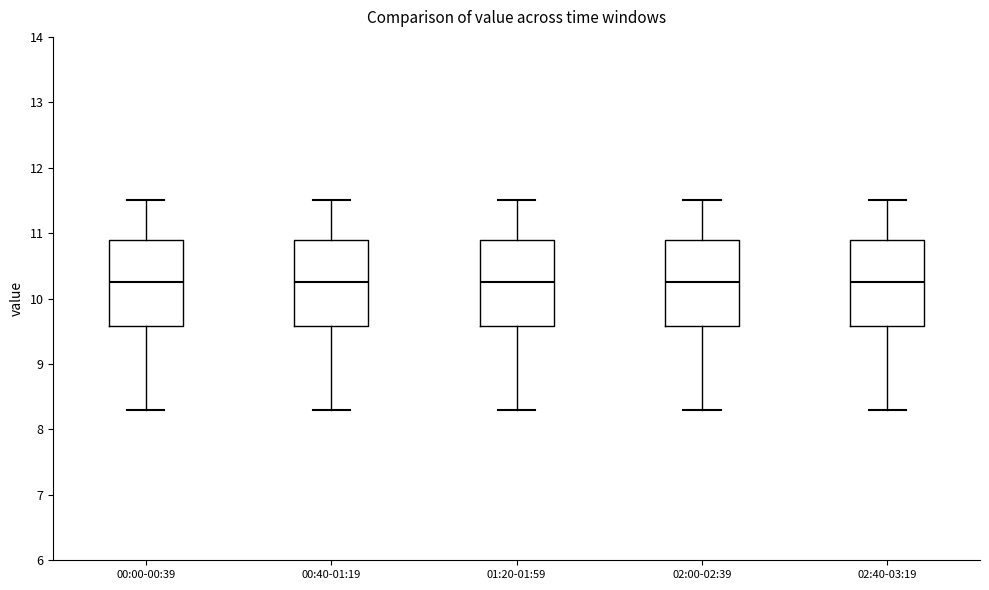

Reading left to right, read every box against the y-axis: the position of its median line, the range the box covers, and the ends of its whiskers. The values are not printed on the chart, so give them approximately, as read against the axis.

00:00-00:39: median 10.3, box 9.6 to 10.9, whiskers 8.3 to 11.5
00:40-01:19: median 10.3, box 9.6 to 10.9, whiskers 8.3 to 11.5
01:20-01:59: median 10.3, box 9.6 to 10.9, whiskers 8.3 to 11.5
02:00-02:39: median 10.3, box 9.6 to 10.9, whiskers 8.3 to 11.5
02:40-03:19: median 10.3, box 9.6 to 10.9, whiskers 8.3 to 11.5